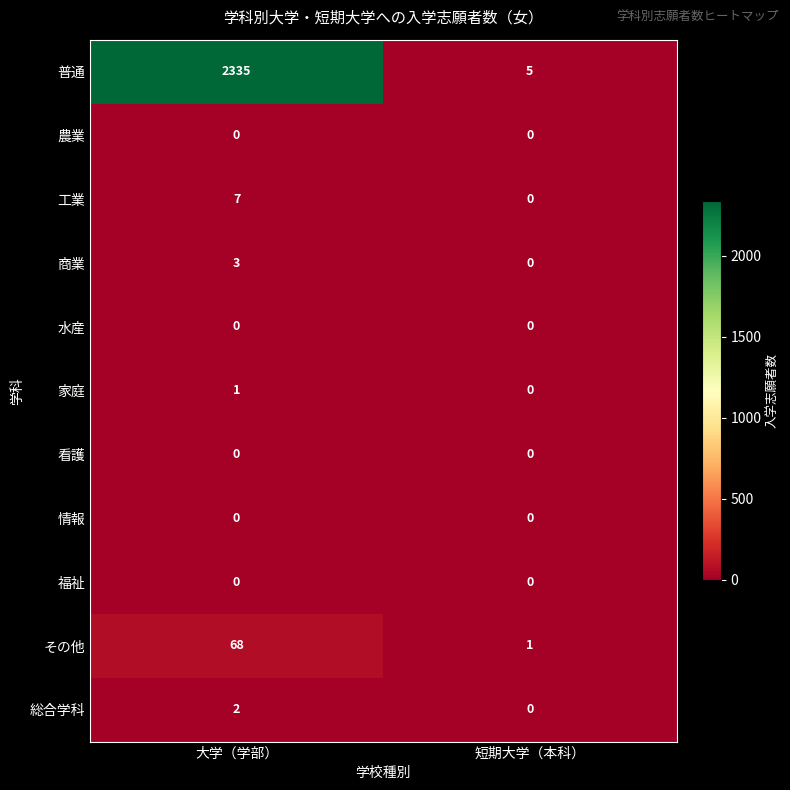

At which category is the sum across all series the highest?

大学（学部）